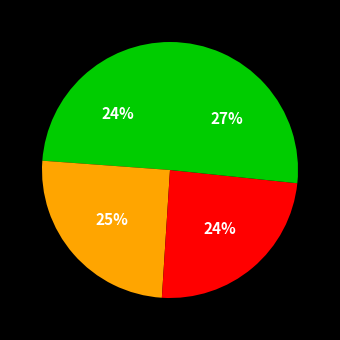

How many segments does this pie chart have?

4